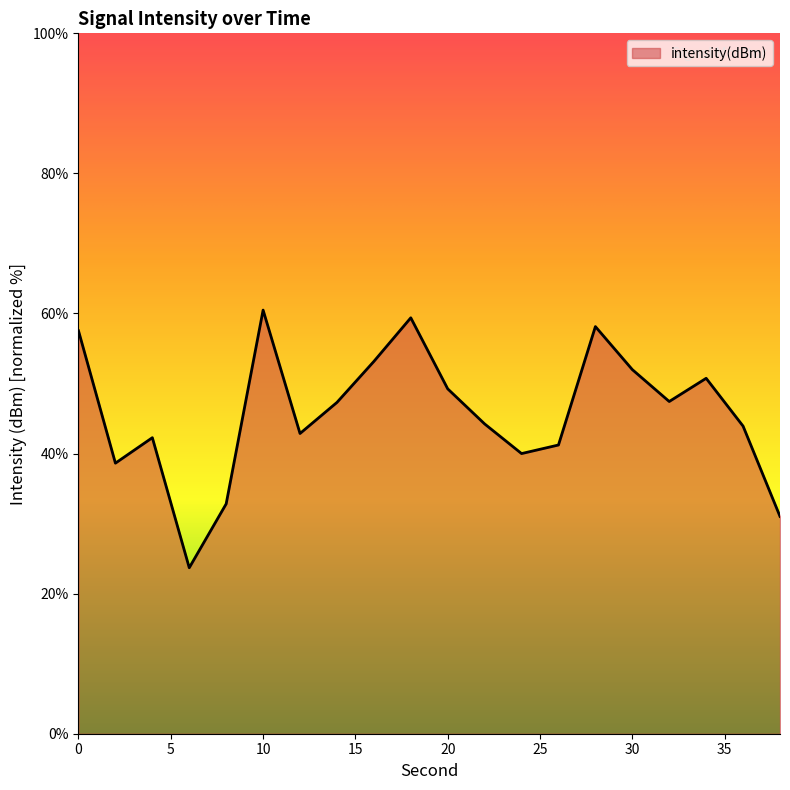

What is the sum of all values?

916.1